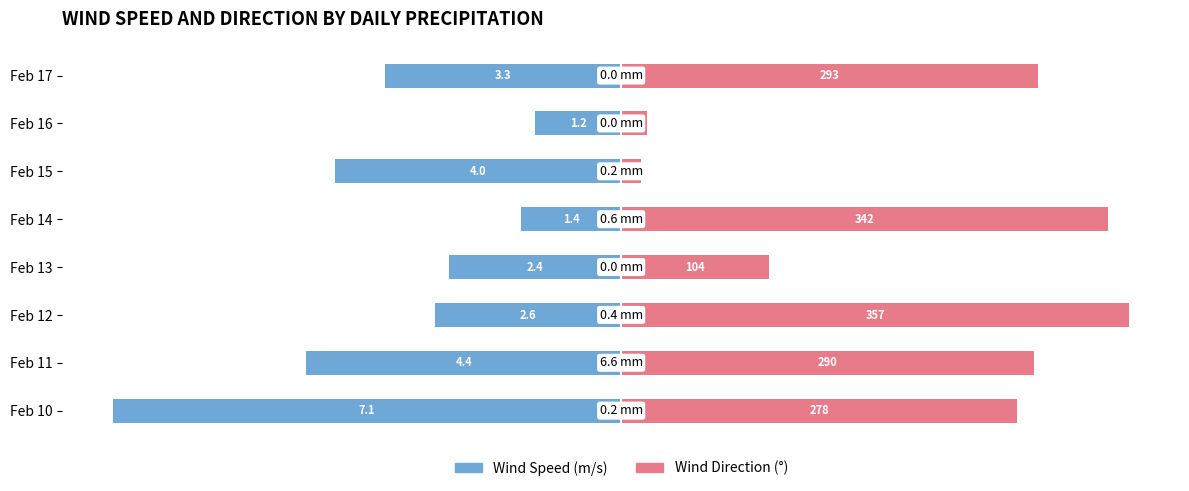

How many groups of bars are there?

8